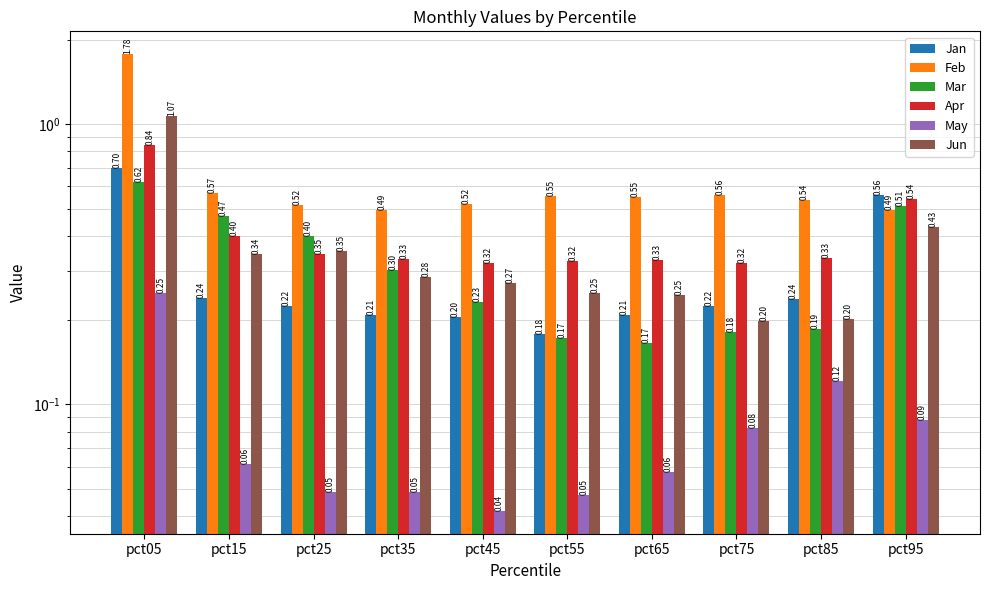

What is the sum of all Apr values?

4.1